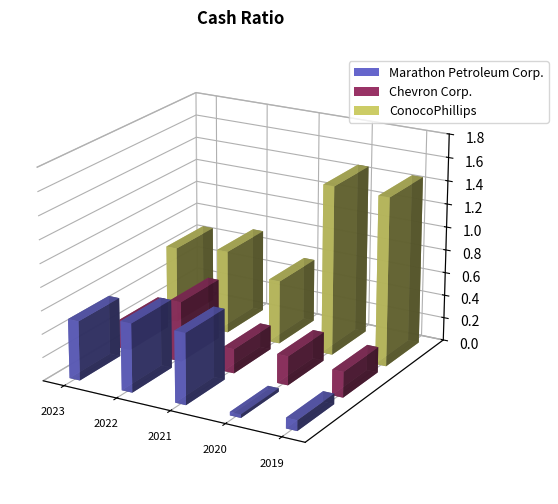

What is the difference between the ConocoPhillips values at 2019-12-31 and 2022-12-31?

0.7